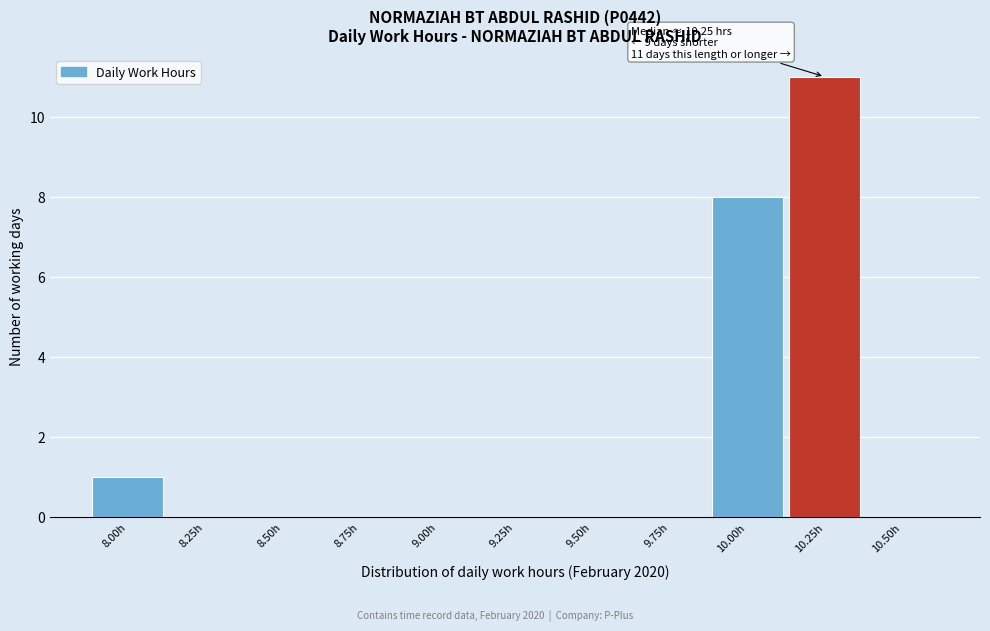

Reading left to right, transcribe all the data shown in this chart.

8.00h=1	8.25h=0	8.50h=0	8.75h=0	9.00h=0	9.25h=0	9.50h=0	9.75h=0	10.00h=8	10.25h=11	10.50h=0